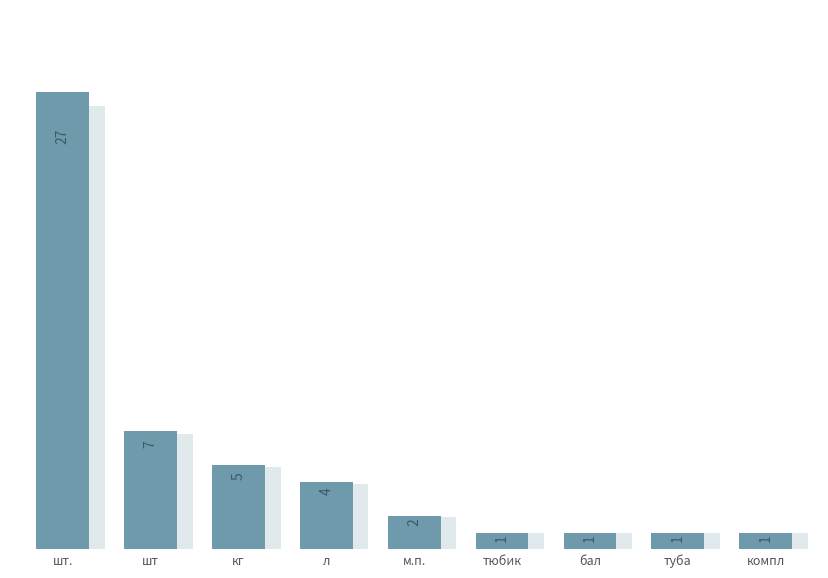

Which category has the highest value across all series?

шт.